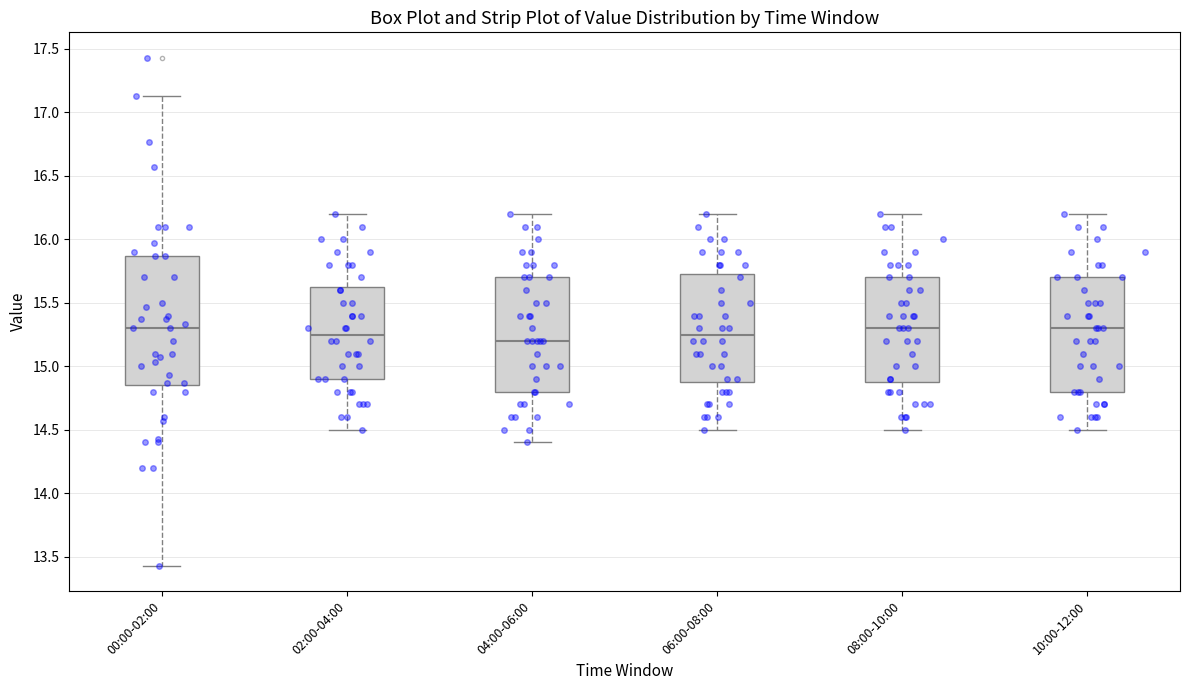

Which box's median line is the lowest?

04:00-06:00